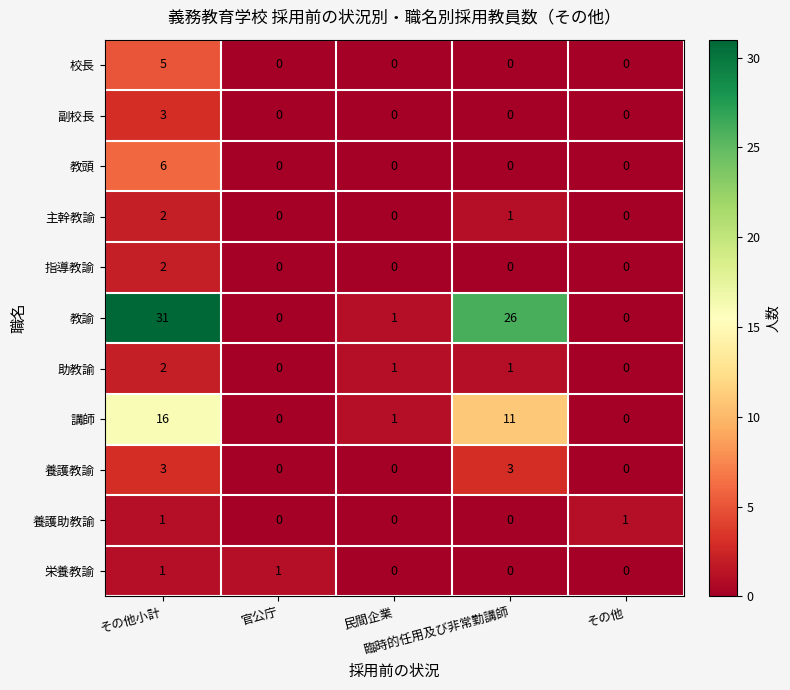

How many 副校長 values are between 0 and 1?

4